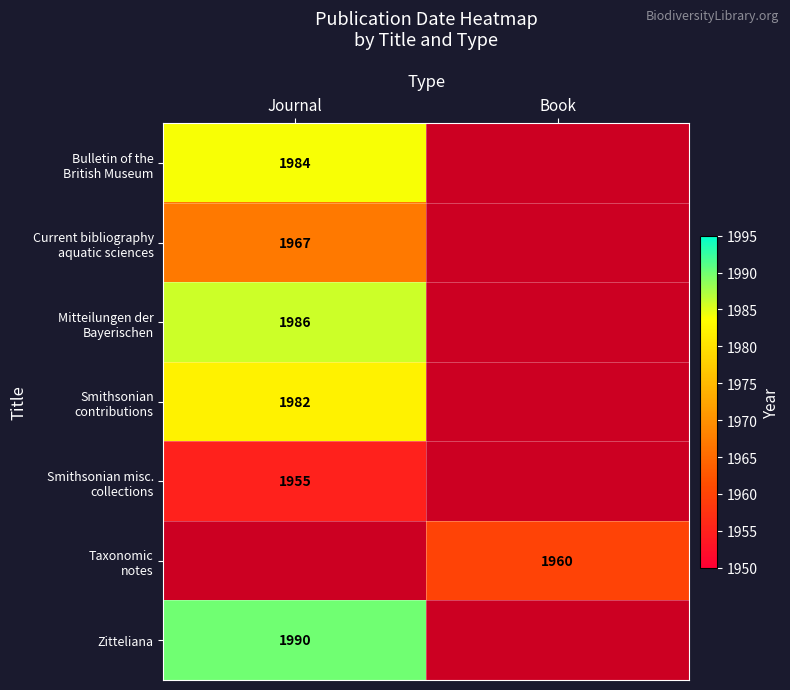

The value of Zitteliana at Journal is 985. True or false?

False